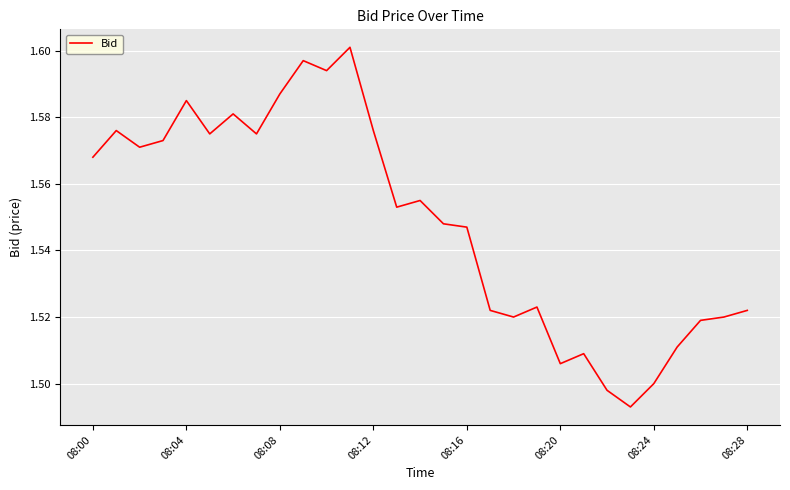

The chart shows a value of 2.0 at 08:24. True or false?

False